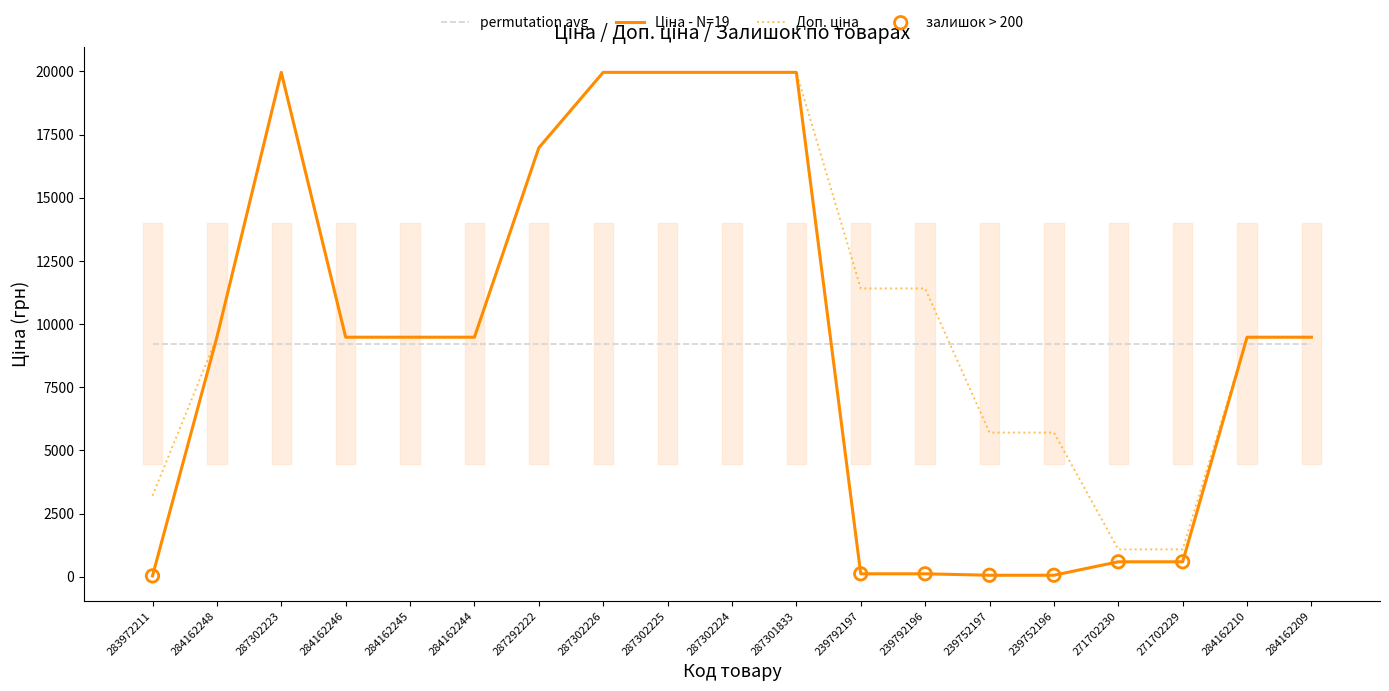

Which series contains the highest Y value?

Ціна